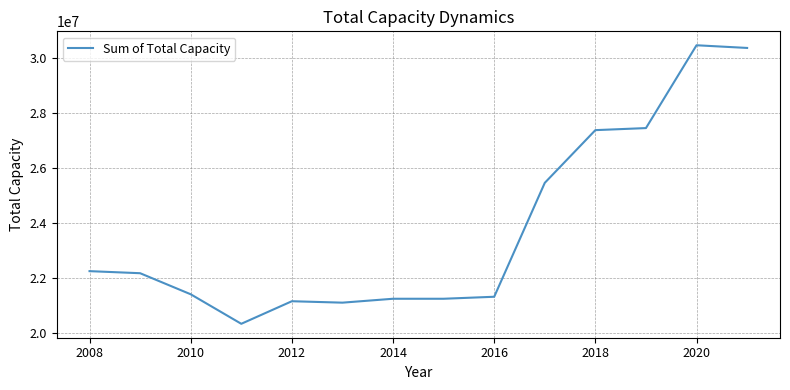

What is the difference between the maximum and minimum values?

10149126